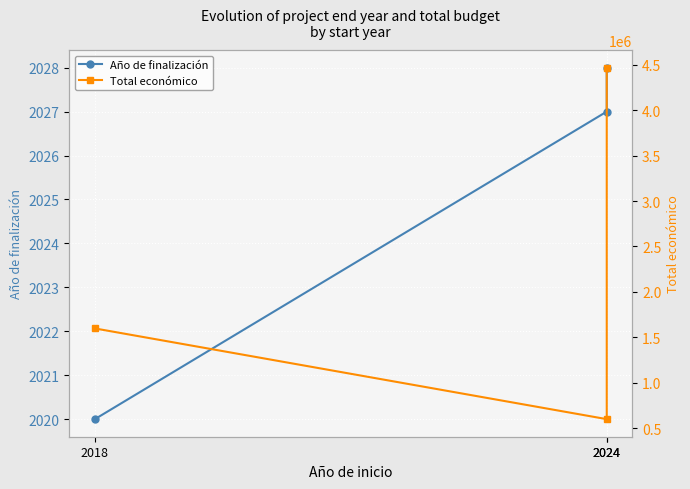

How many lines are shown in the chart?

2